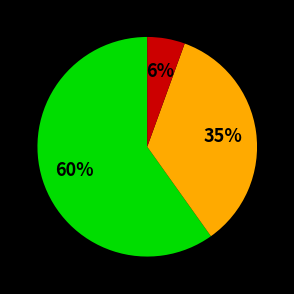

How many slices are in this pie chart?

3